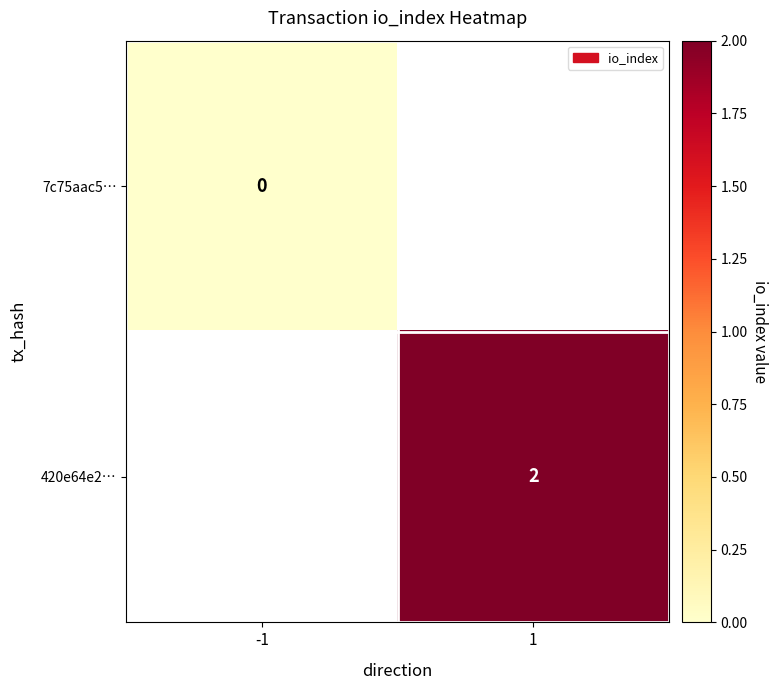

The value of 420e64e2… at 1 is 0.5. True or false?

False